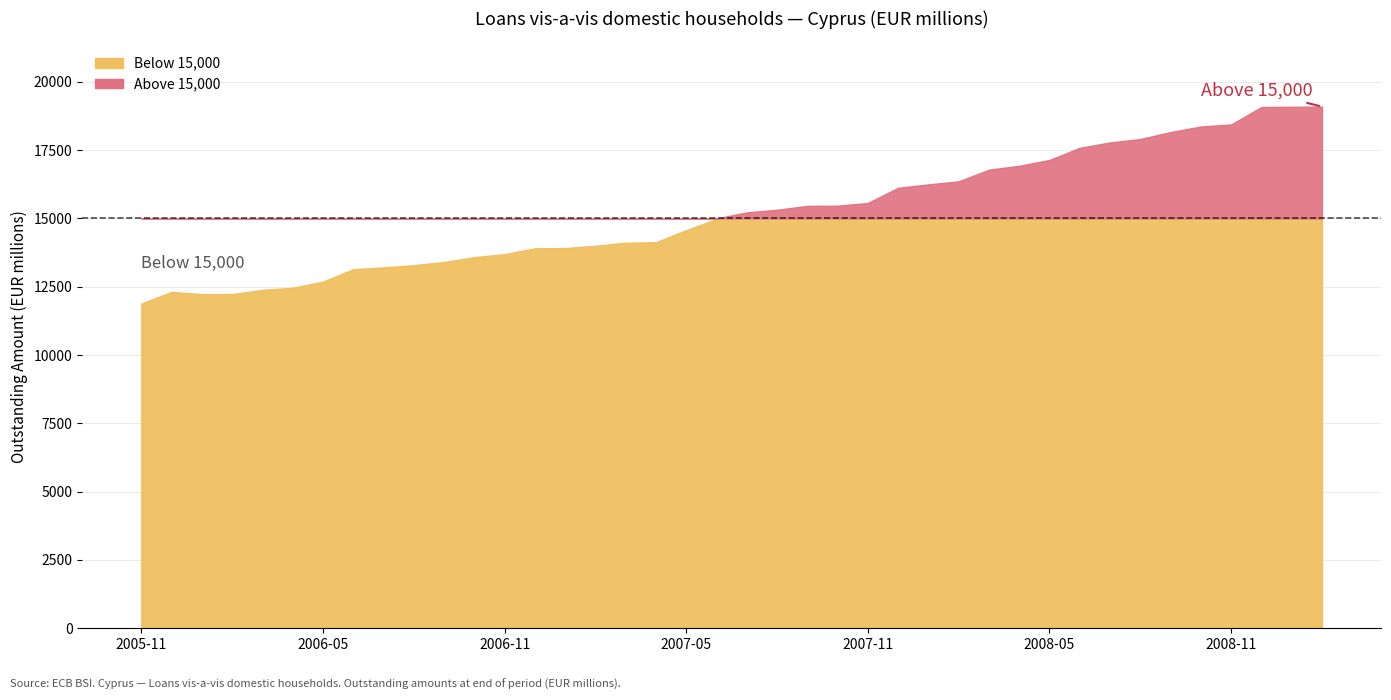

Where is the data nearest to the value 15489?

2007-10